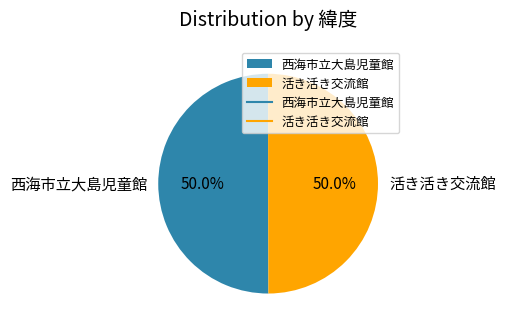

Approximately how many times larger is the value at 活き活き交流館 compared to 西海市立大島児童館?

1.0